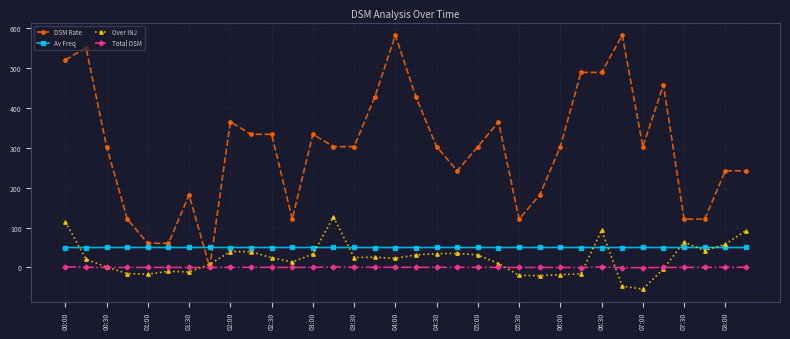

What is the sum of all Over INJ values?

752.6